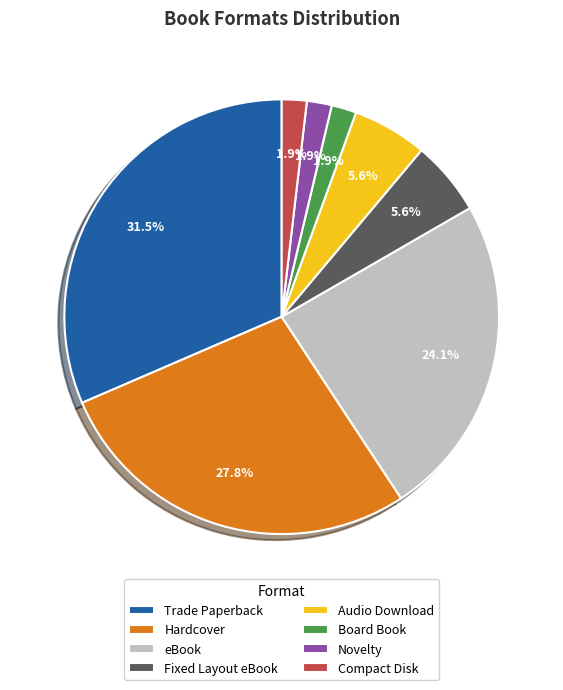

Is there any slice that represents more than half of the pie?

No